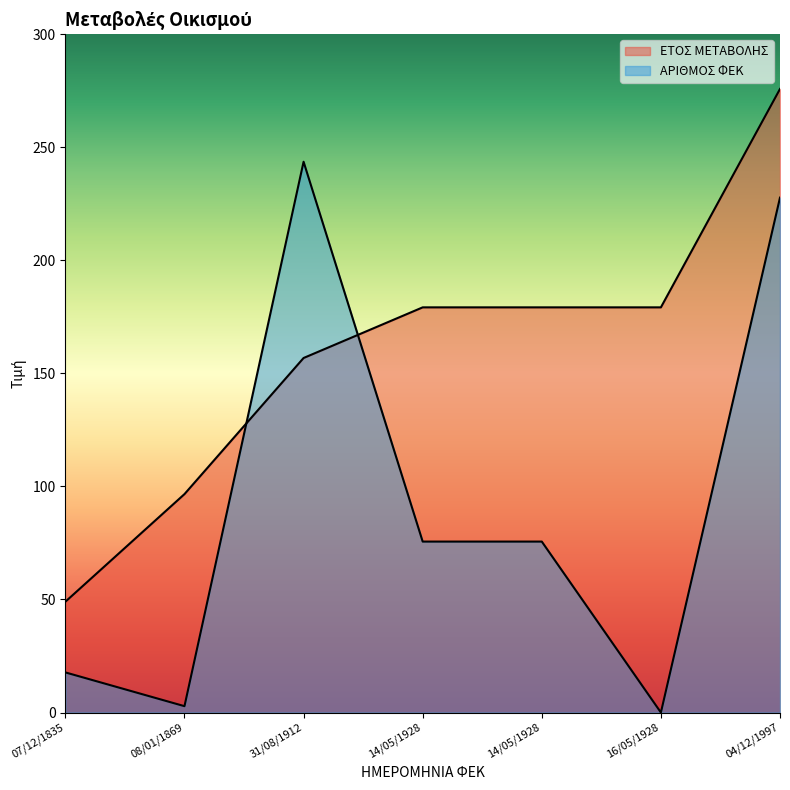

How many data points in ΑΡΙΘΜΟΣ ΦΕΚ are above 75?

4